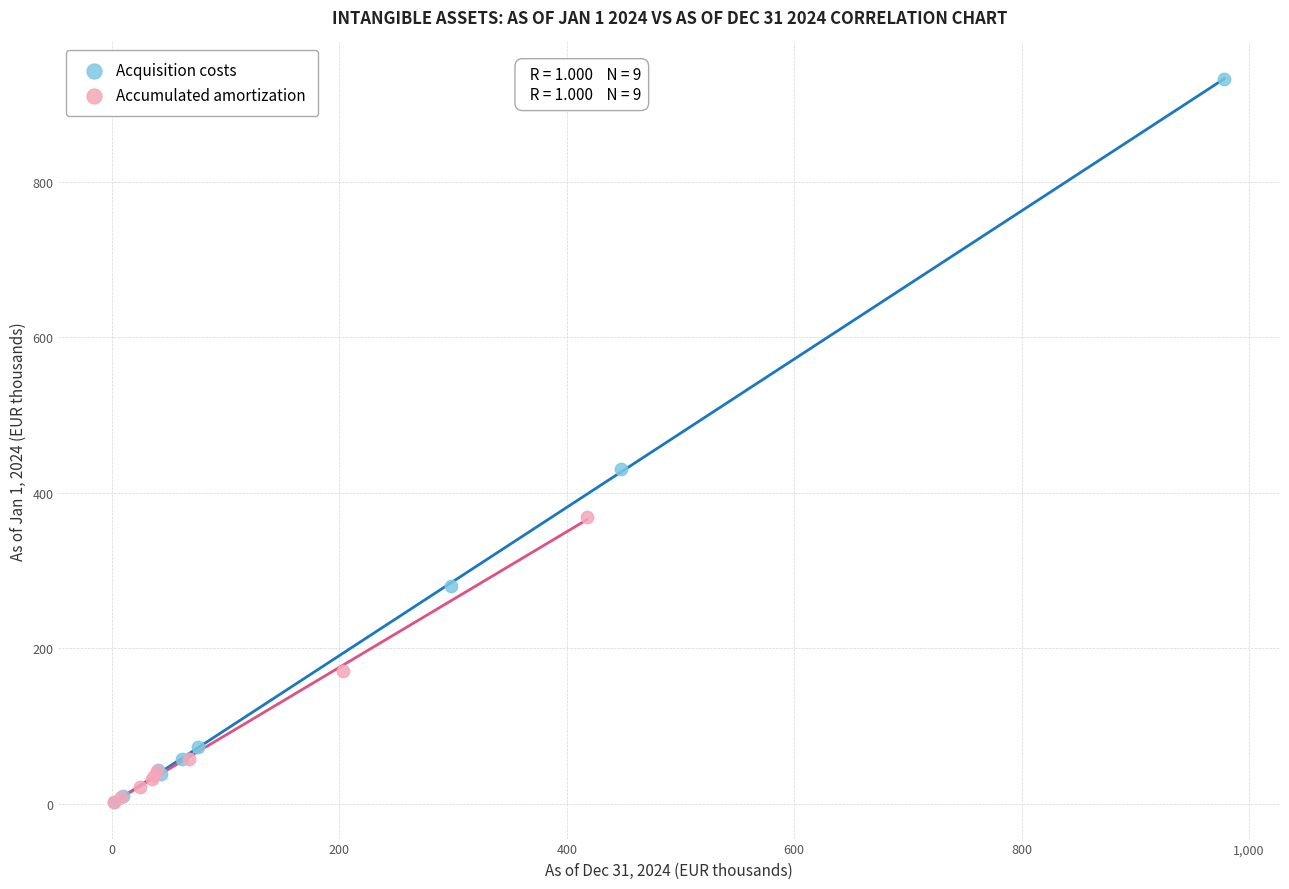

What are all the series names shown in the legend?

Acquisition costs, Accumulated amortization